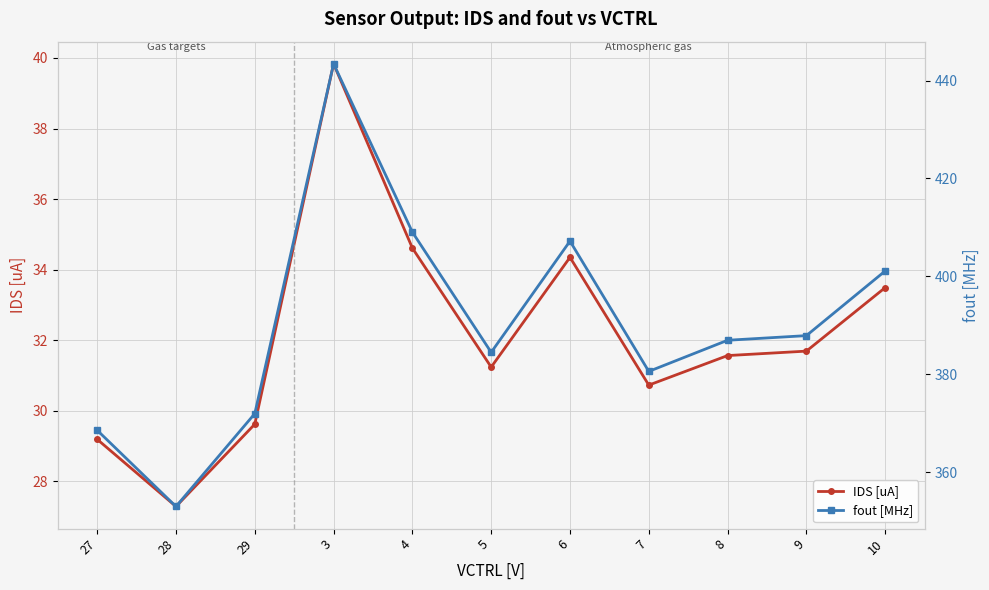

True or false: fout [MHz] and IDS [uA] intersect in this chart.

False